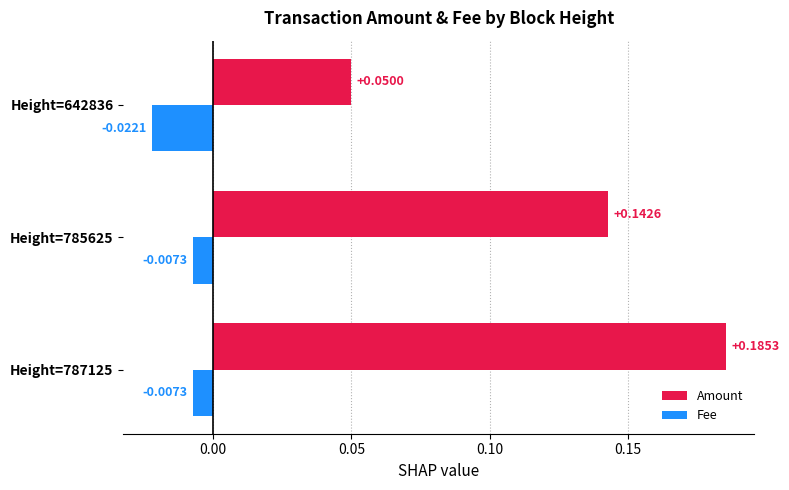

Rank the categories by Amount value from lowest to highest.

Height=642836, Height=785625, Height=787125